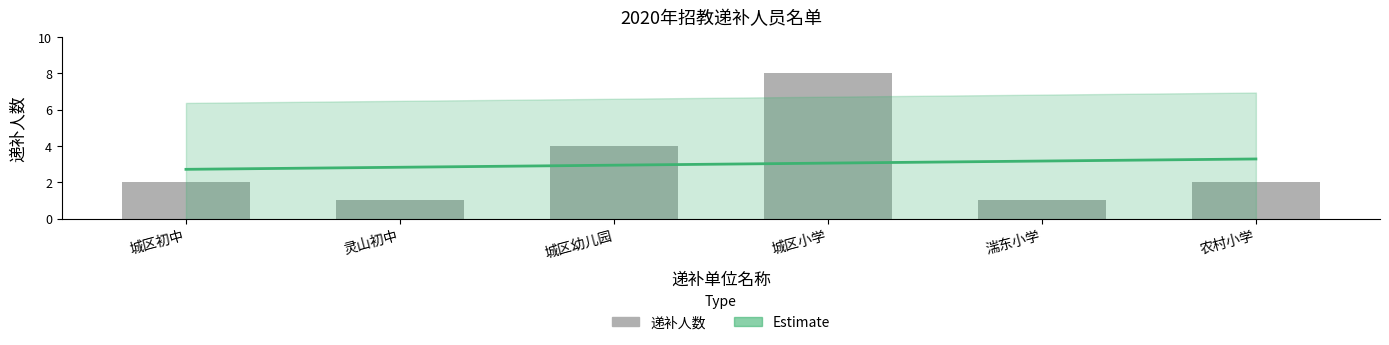

Count the number of values greater than 2.

2